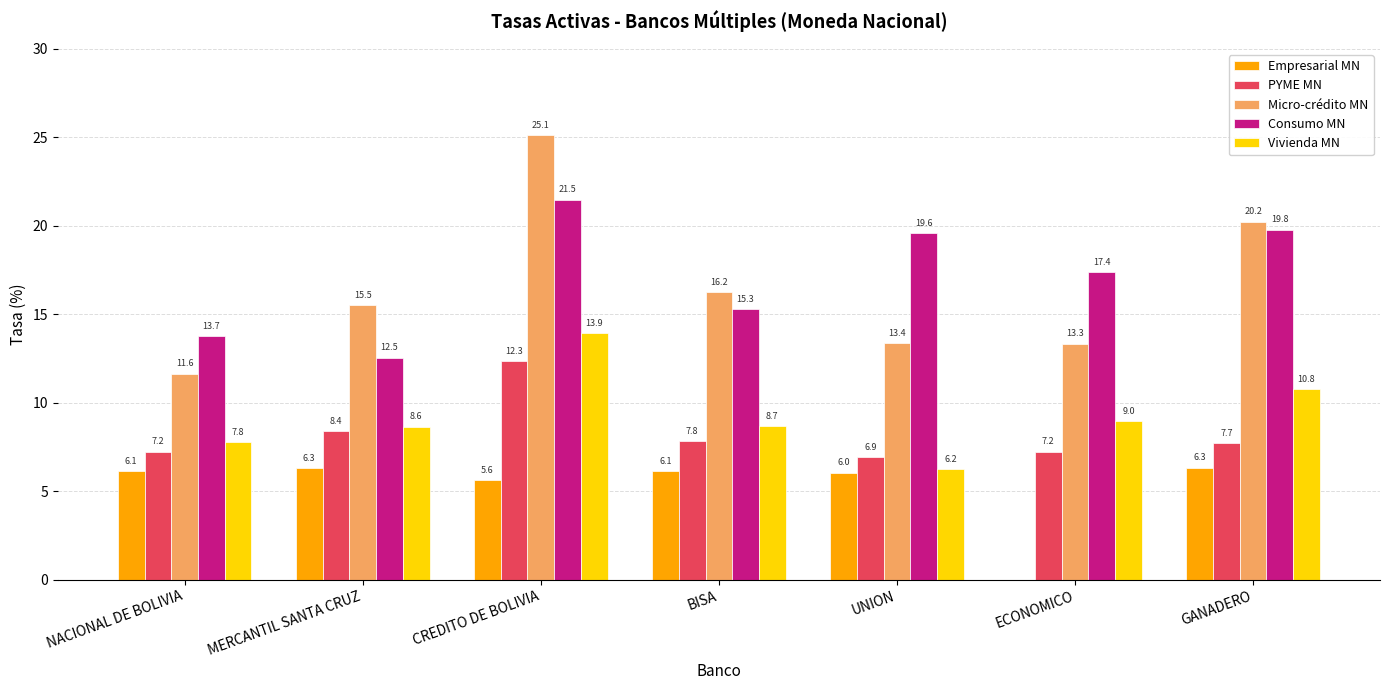

Are the bars grouped side by side (vs. stacked)?

Yes